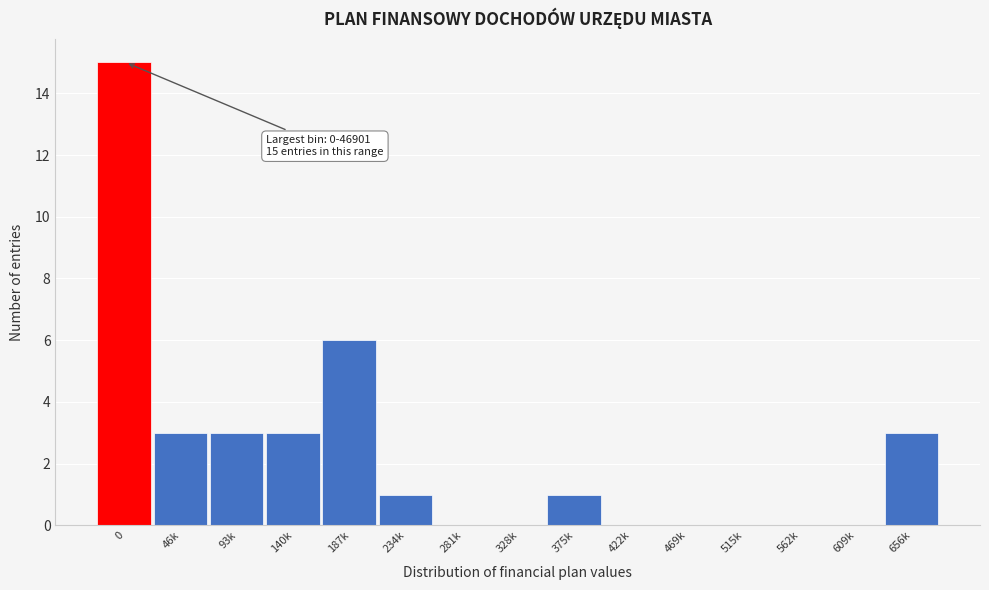

Reading left to right, list all the values displayed in this chart.

0=15	46k=3	93k=3	140k=3	187k=6	234k=1	281k=0	328k=0	375k=1	422k=0	469k=0	515k=0	562k=0	609k=0	656k=3